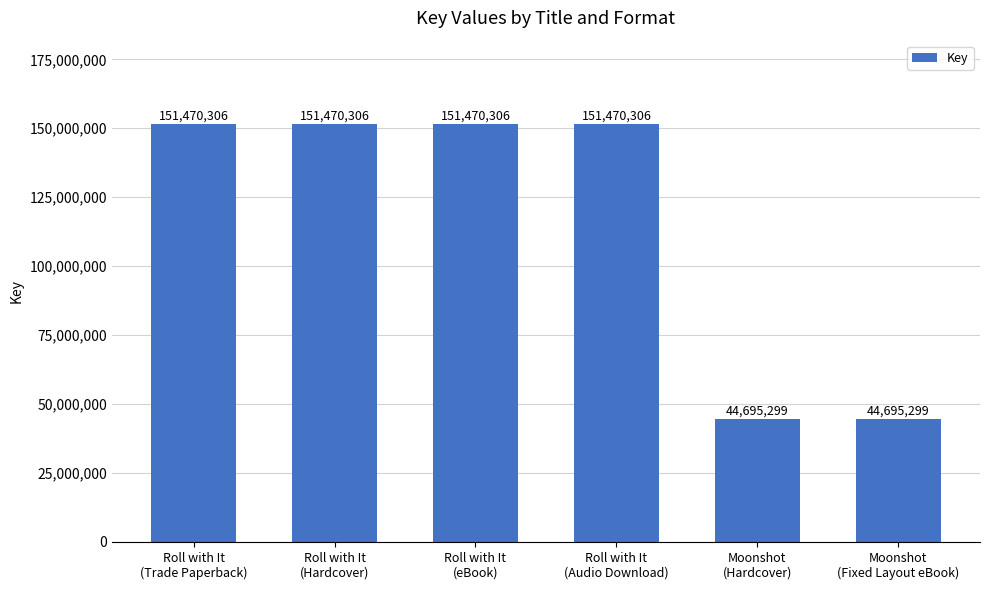

What is the greatest value displayed?

151470306